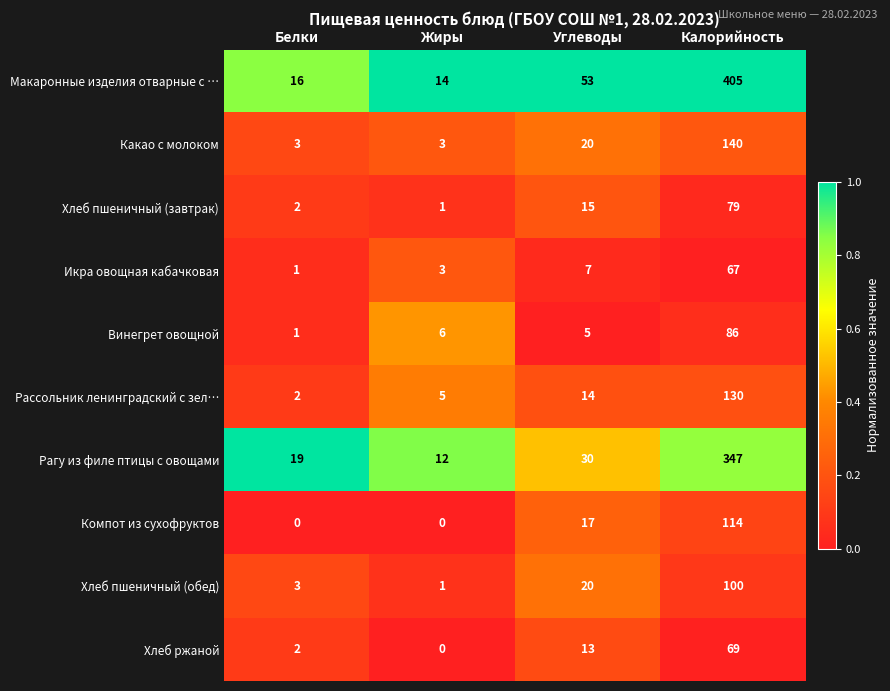

Between Жиры and Углеводы, which series saw the biggest shift?

Макаронные изделия отварные с …